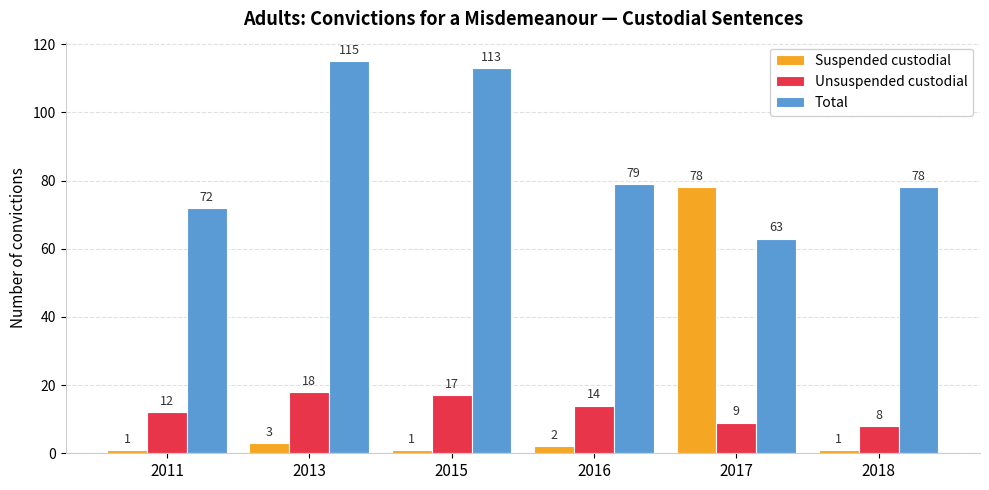

Read the Total value at 2017.

63